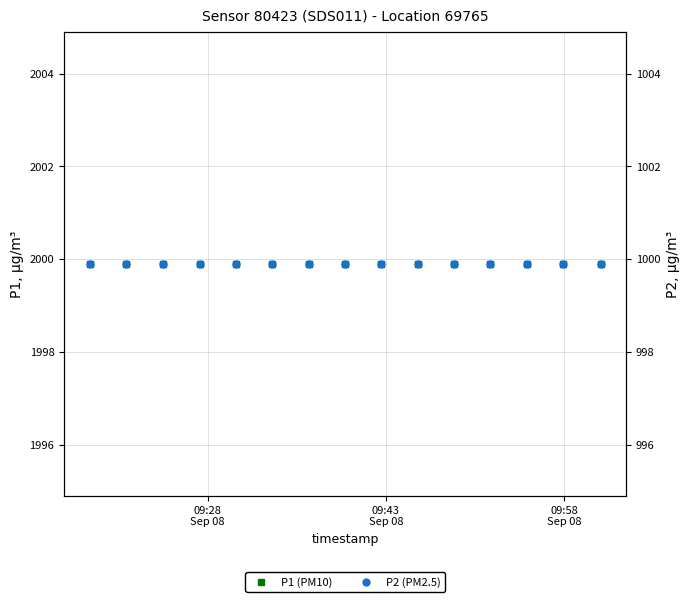

At which label does P1 (PM10) reach its minimum?

09:28
Sep 08